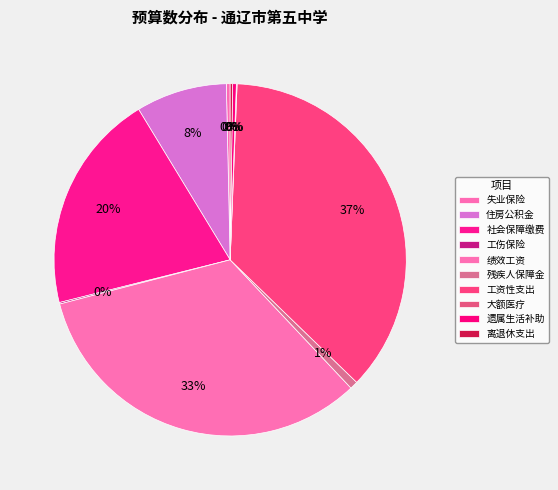

Is there any slice that represents more than half of the pie?

No